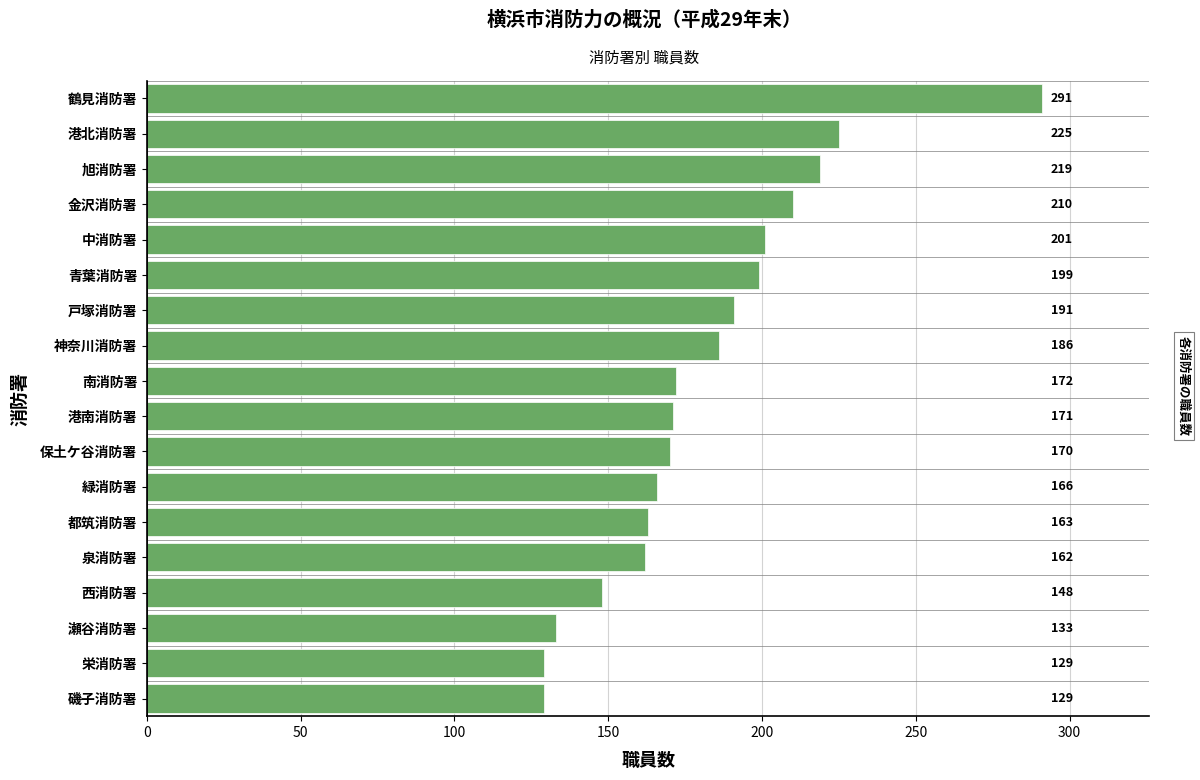

Are the bars grouped side by side (vs. stacked)?

No